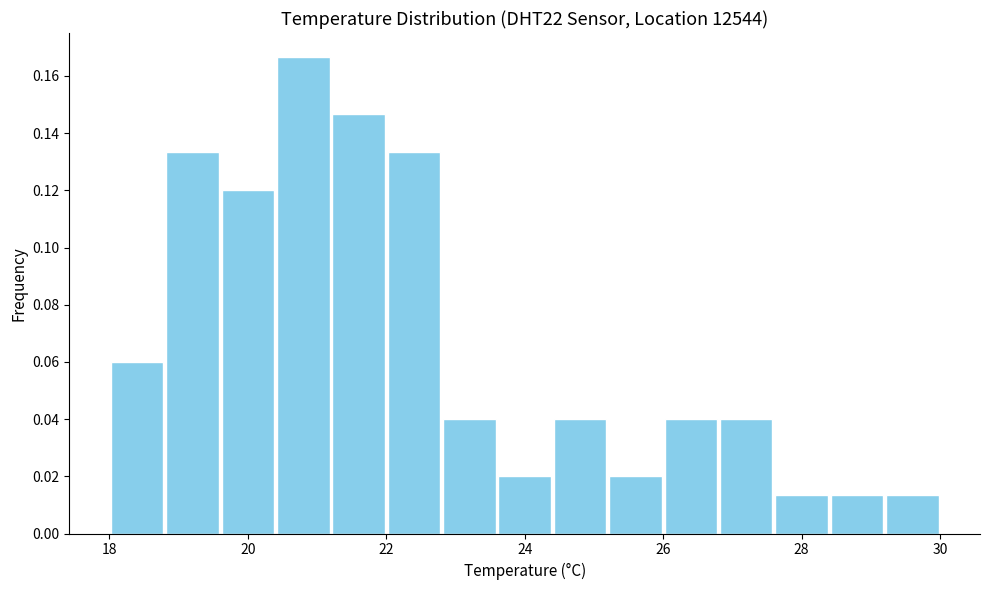

Reading left to right, transcribe this chart: for each bar, give the range it covers on the x-axis and its height. The values are not printed on the chart, so give them approximately, as read against the axis.

18.0 to 18.8: 0.060
18.8 to 19.6: 0.134
19.6 to 20.4: 0.120
20.4 to 21.2: 0.166
21.2 to 22.0: 0.146
22.0 to 22.8: 0.134
22.8 to 23.6: 0.040
23.6 to 24.4: 0.020
24.4 to 25.2: 0.040
25.2 to 26.0: 0.020
26.0 to 26.8: 0.040
26.8 to 27.6: 0.040
27.6 to 28.4: 0.014
28.4 to 29.2: 0.014
29.2 to 30.0: 0.014